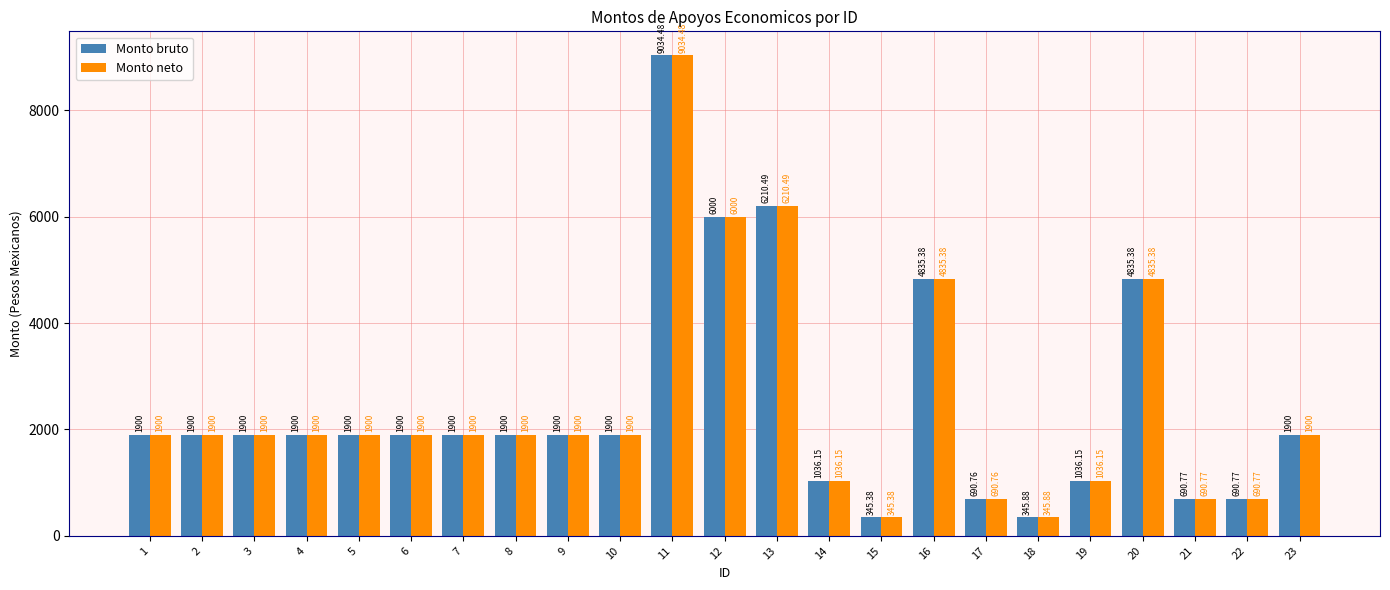

Reading right to left, extract all data points from this chart.

Monto bruto: 23=1900.0	22=690.8	21=690.8	20=4835.4	19=1036.2	18=345.9	17=690.8	16=4835.4	15=345.4	14=1036.2	13=6210.5	12=6000.0	11=9034.5	10=1900.0	9=1900.0	8=1900.0	7=1900.0	6=1900.0	5=1900.0	4=1900.0	3=1900.0	2=1900.0	1=1900.0
Monto neto: 23=1900.0	22=690.8	21=690.8	20=4835.4	19=1036.2	18=345.9	17=690.8	16=4835.4	15=345.4	14=1036.2	13=6210.5	12=6000.0	11=9034.5	10=1900.0	9=1900.0	8=1900.0	7=1900.0	6=1900.0	5=1900.0	4=1900.0	3=1900.0	2=1900.0	1=1900.0